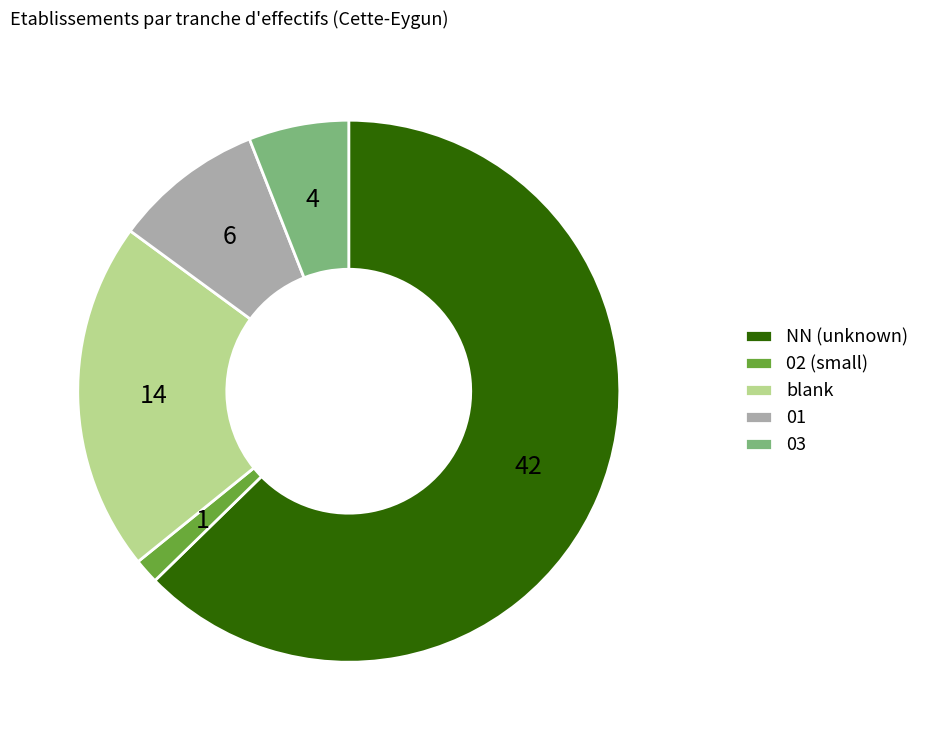

How many slices are in this pie chart?

5